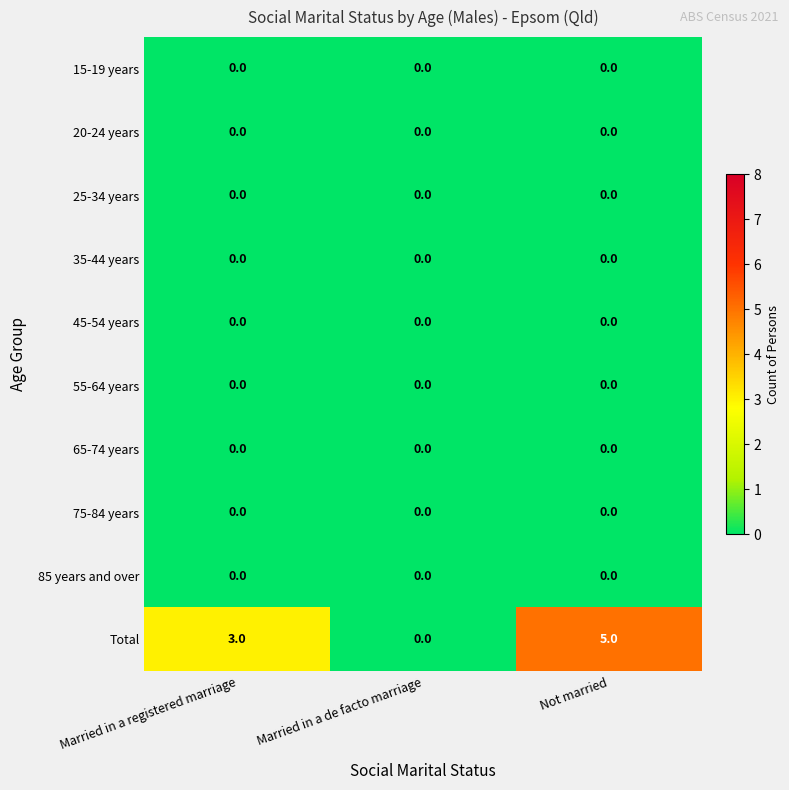

Rank the categories by Total value from lowest to highest.

Married in a de facto marriage, Married in a registered marriage, Not married